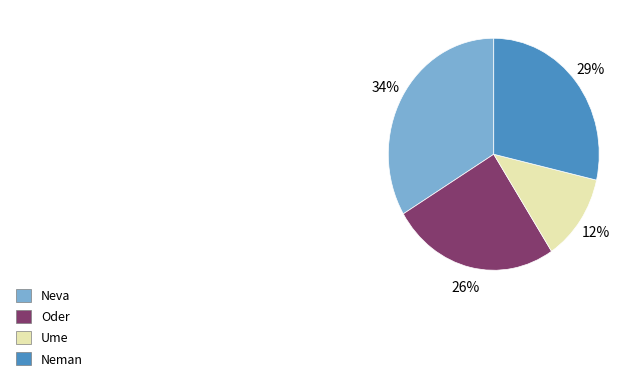

What percentage is the Ume slice, to the nearest percent?

12%